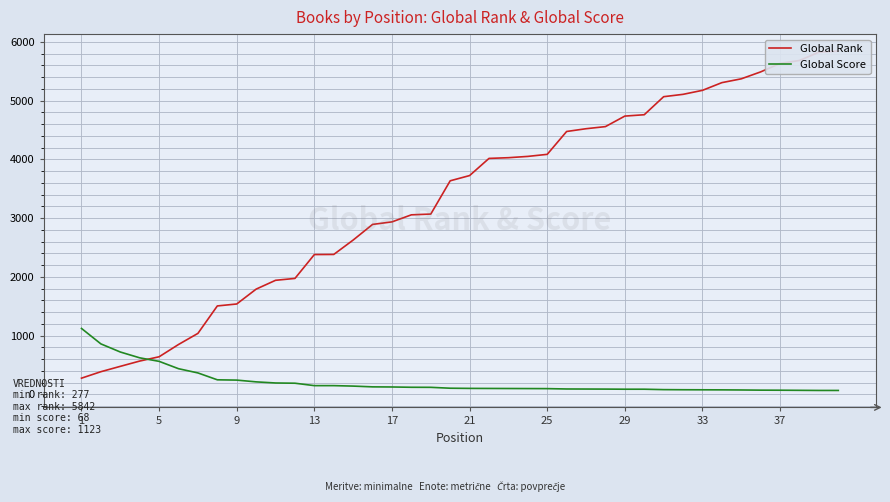

What is the difference between the maximum and second lowest values in the Global Score series?

1055